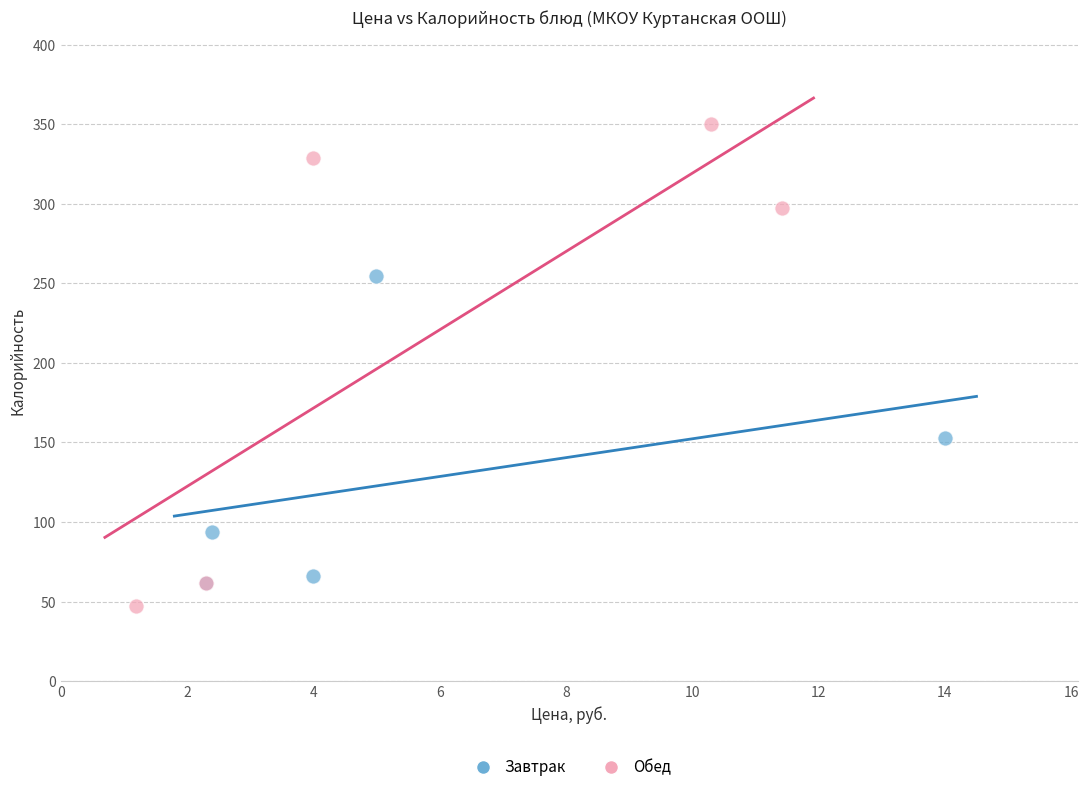

Which series contains the highest Y value?

Обед